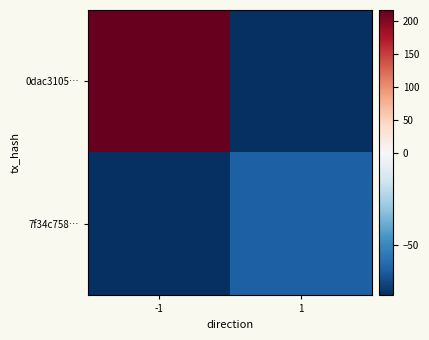

Reading left to right, transcribe all the data shown in this chart.

0dac3105…: -1=217	1=-77
7f34c758…: -1=-77	1=-63